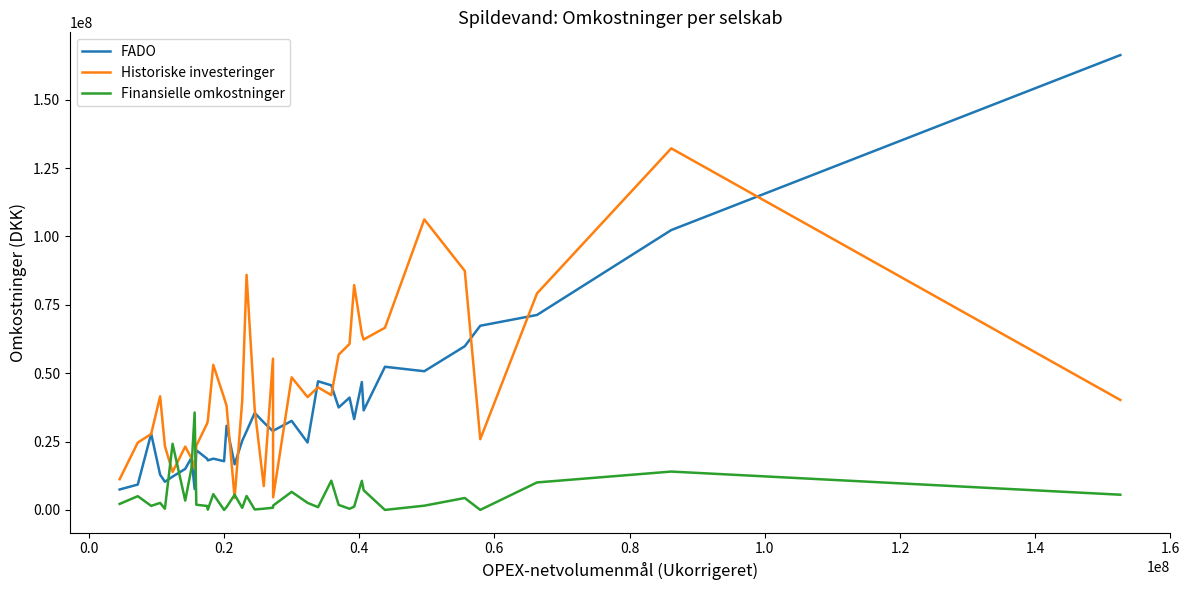

Which series has the largest range (max minus min)?

FADO